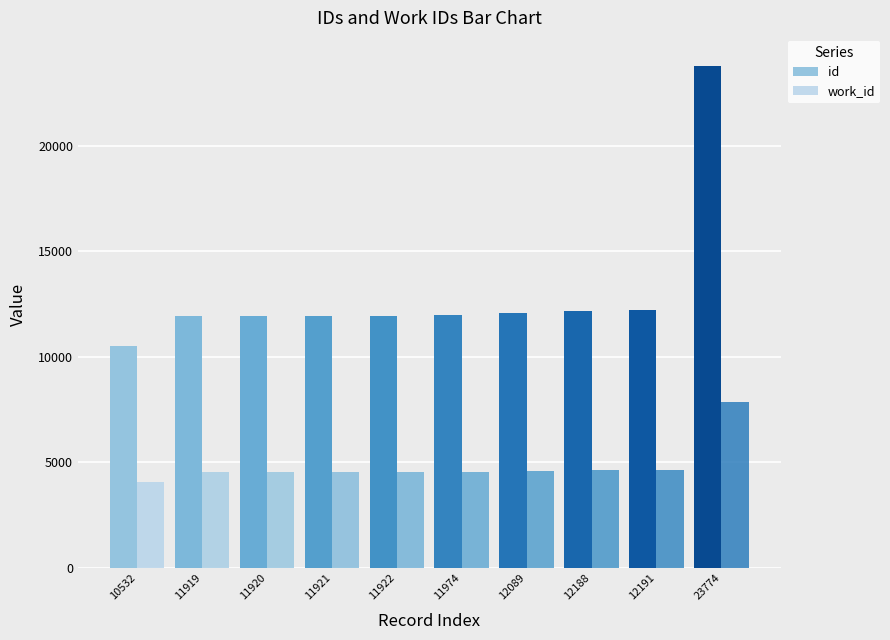

How many values in the id series are below 11974?

5